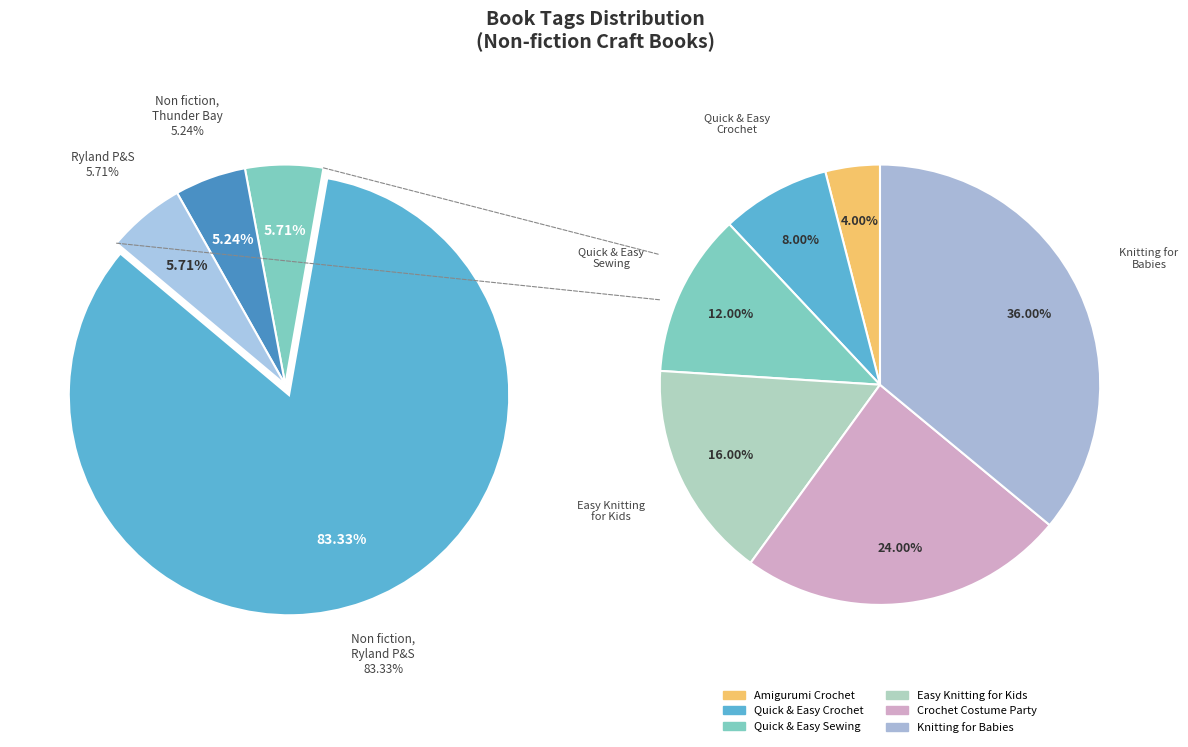

True or false: Non fiction, Ryland Peters & Small accounts for 14% of the total.

False